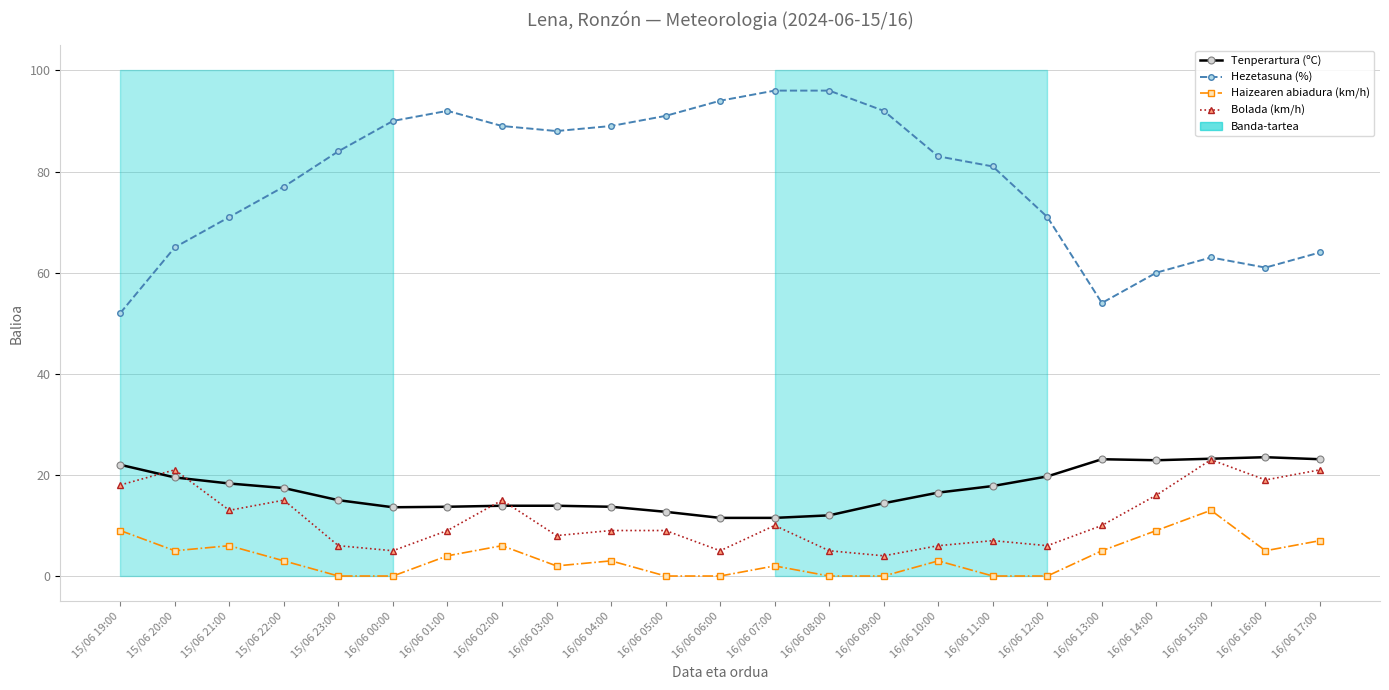

What are all the series names shown in the legend?

Tenperartura (ºC), Hezetasuna (%), Haizearen abiadura (km/h), Bolada (km/h)